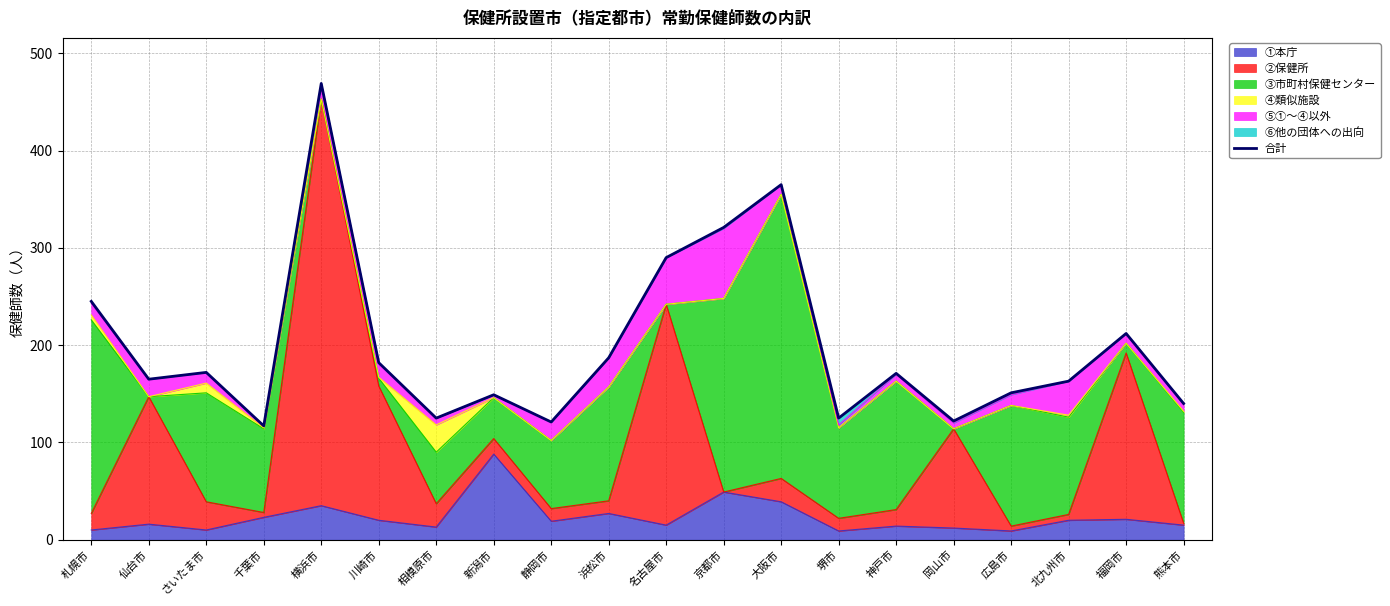

Where is the first local minimum?

仙台市